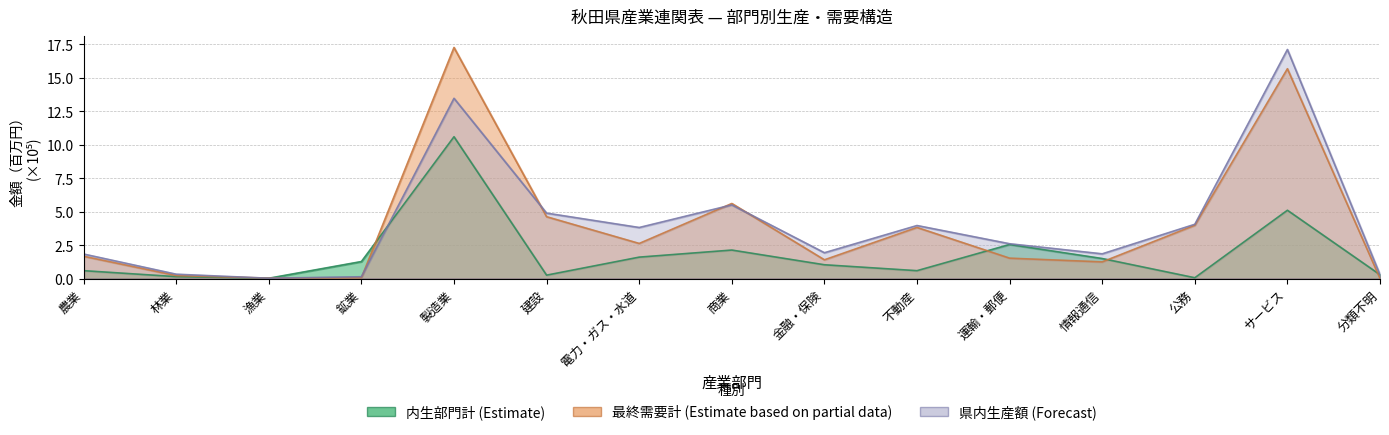

At which label is 県内生産額 (Forecast) closest to 8?

商業